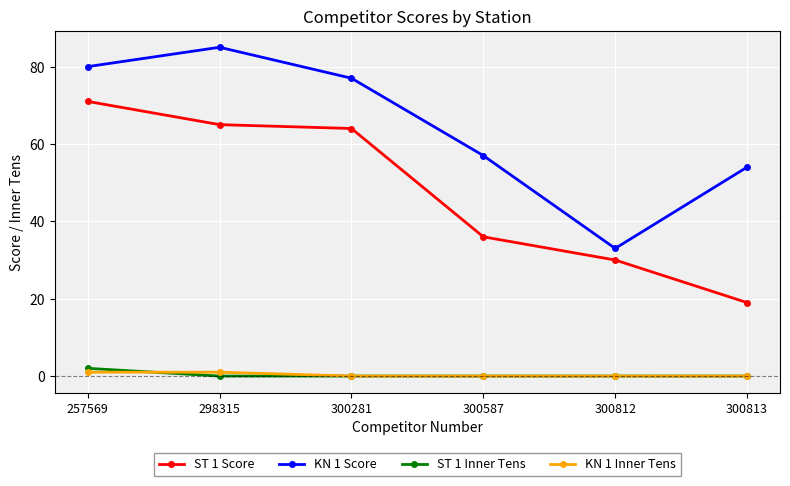

Count the number of data series in this chart.

4